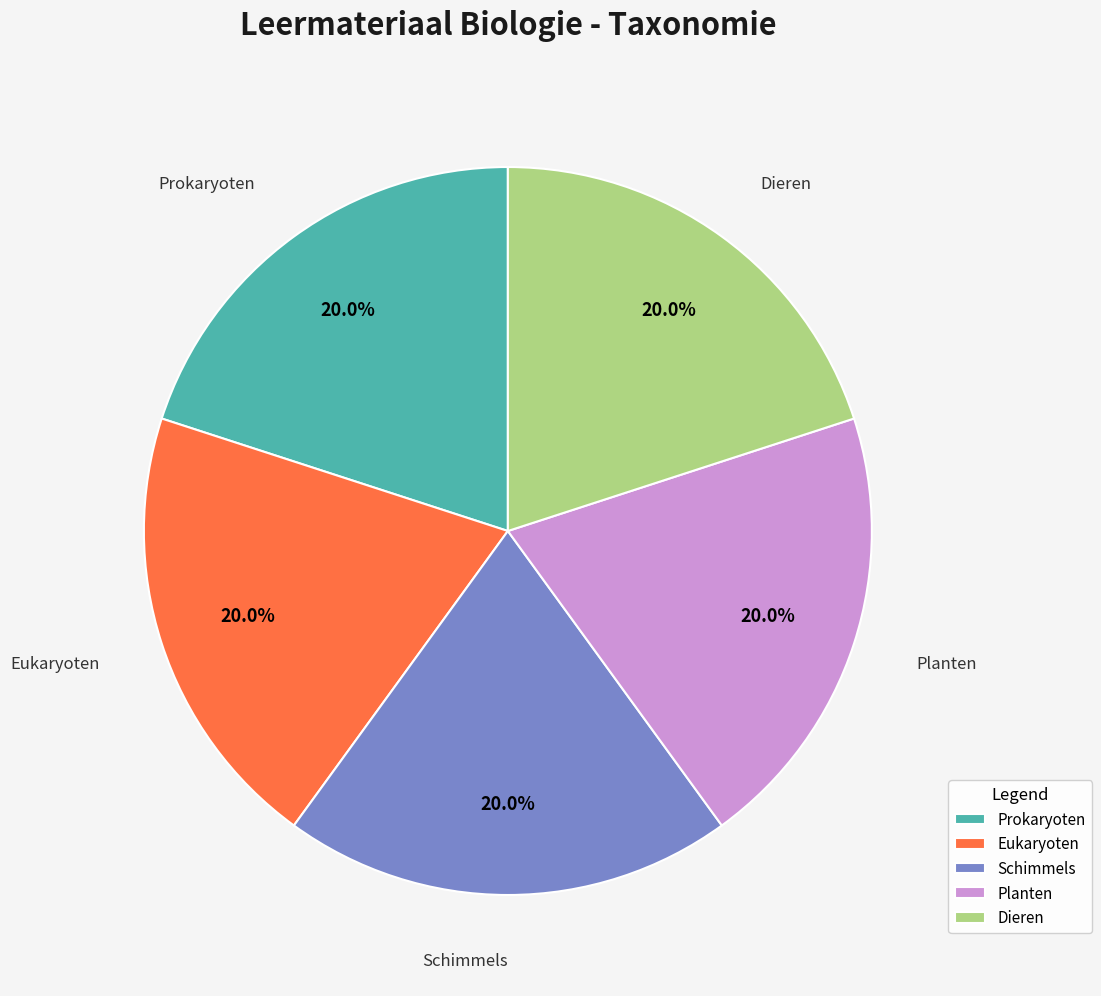

Combined, do Dieren and Prokaryoten account for over 50%?

No